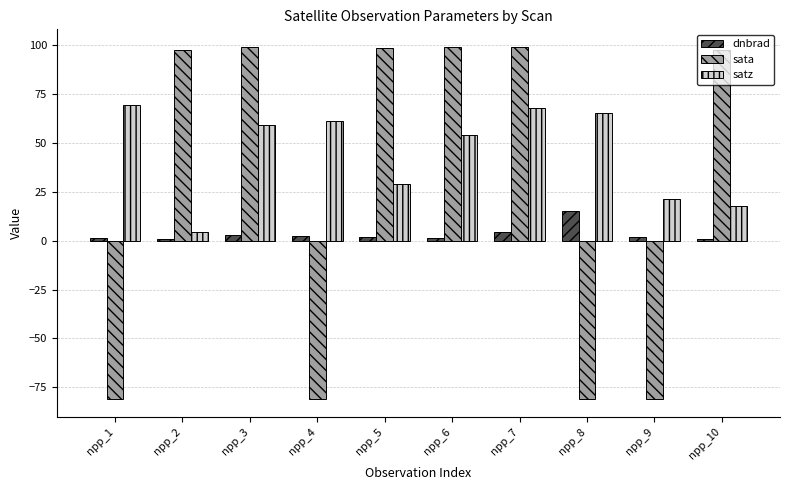

List the series in order of their overall mean, lowest first.

dnbrad, sata, satz